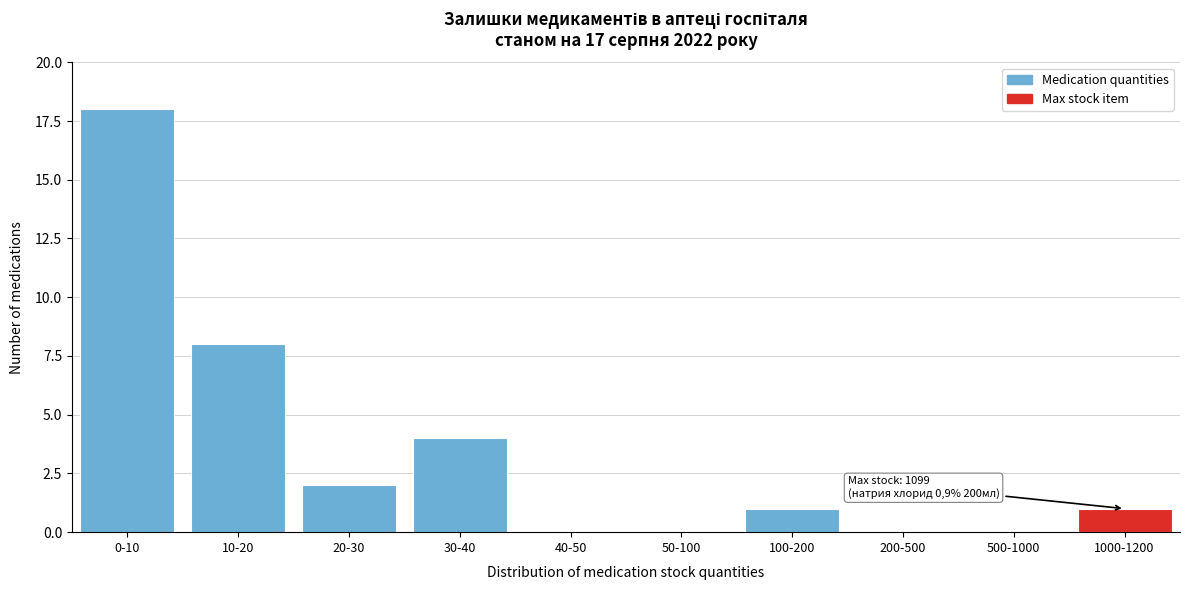

Reading right to left, list all the values displayed in this chart.

1000-1200=1	500-1000=0	200-500=0	100-200=1	50-100=0	40-50=0	30-40=4	20-30=2	10-20=8	0-10=18